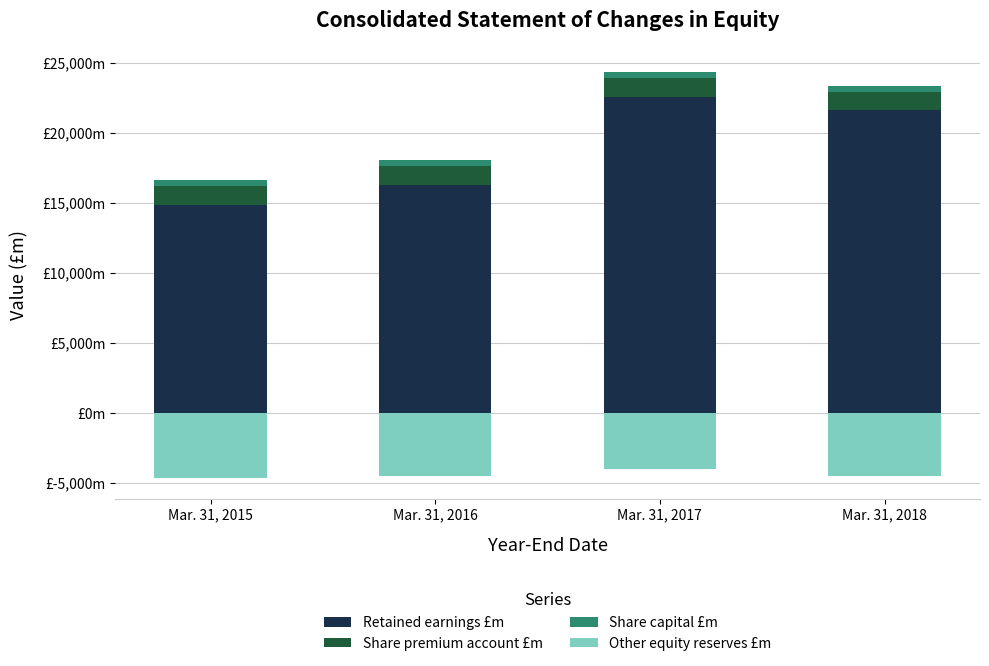

Which series has the largest range (max minus min)?

Retained earnings £m